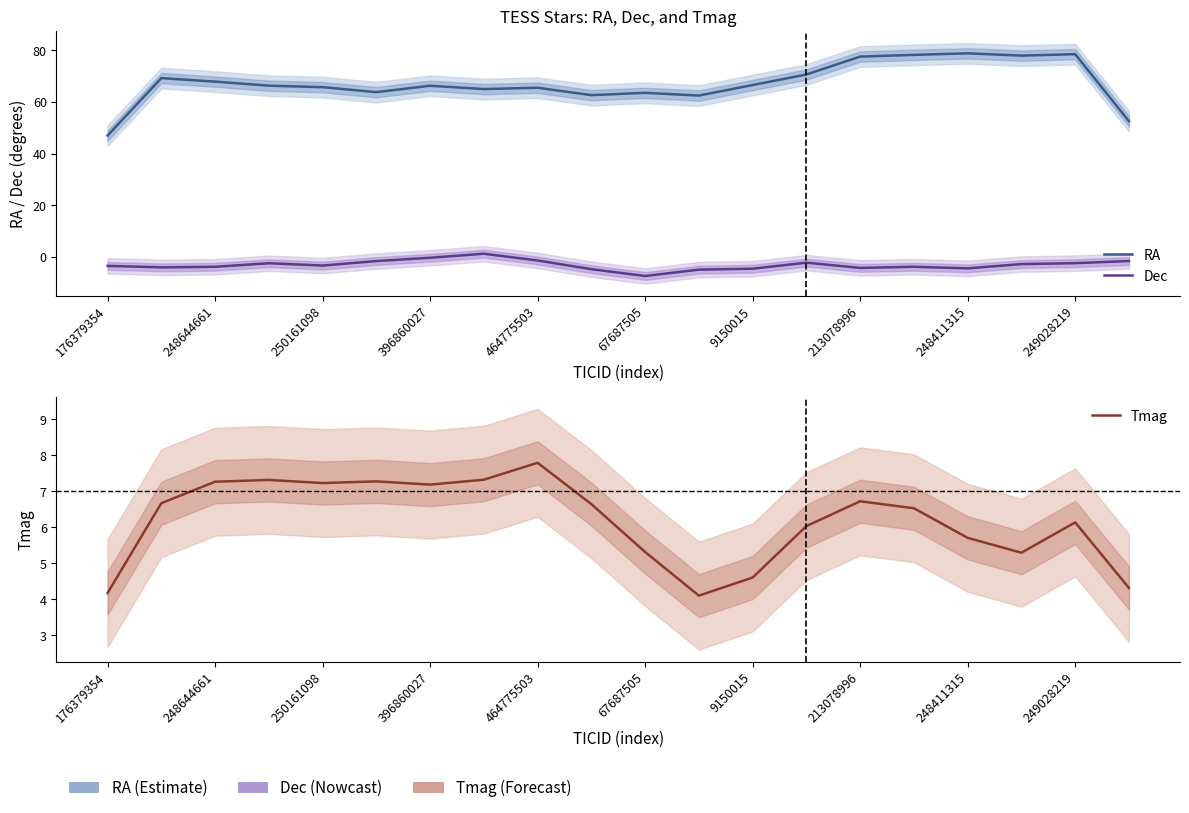

Is the value of RA at 464775503 greater than the value of Tmag at 19?

Yes